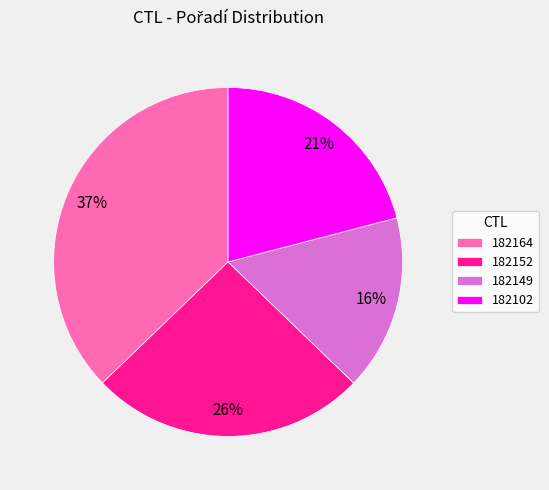

True or false: 182102 accounts for 21% of the total.

True